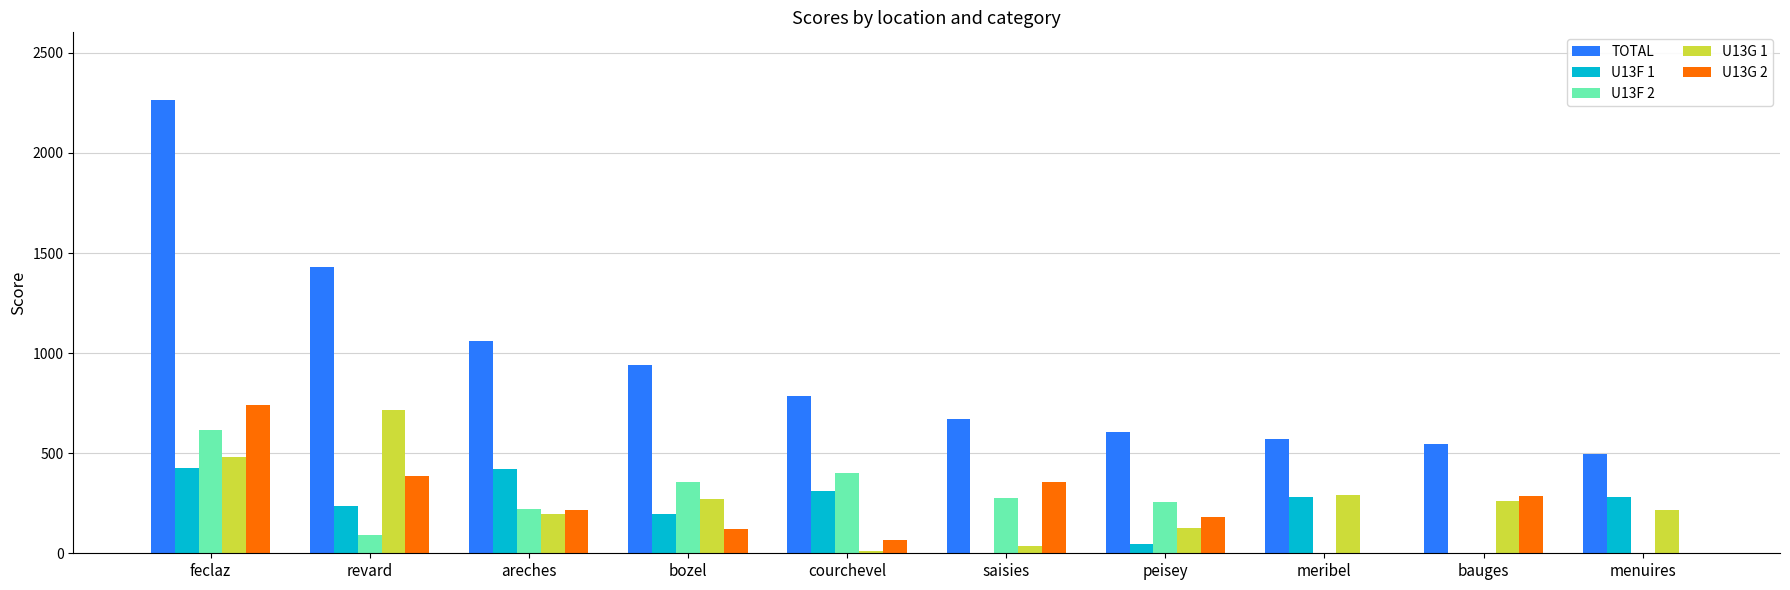

Does the chart contain stacked bars?

No